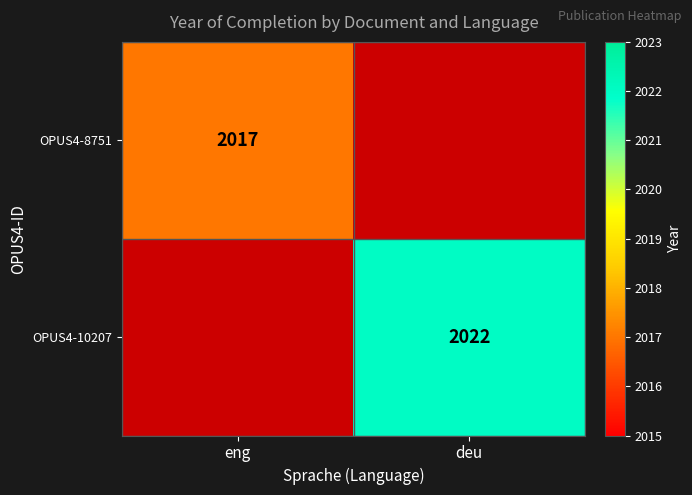

Is it true that OPUS4-8751 equals 1346 at eng?

False